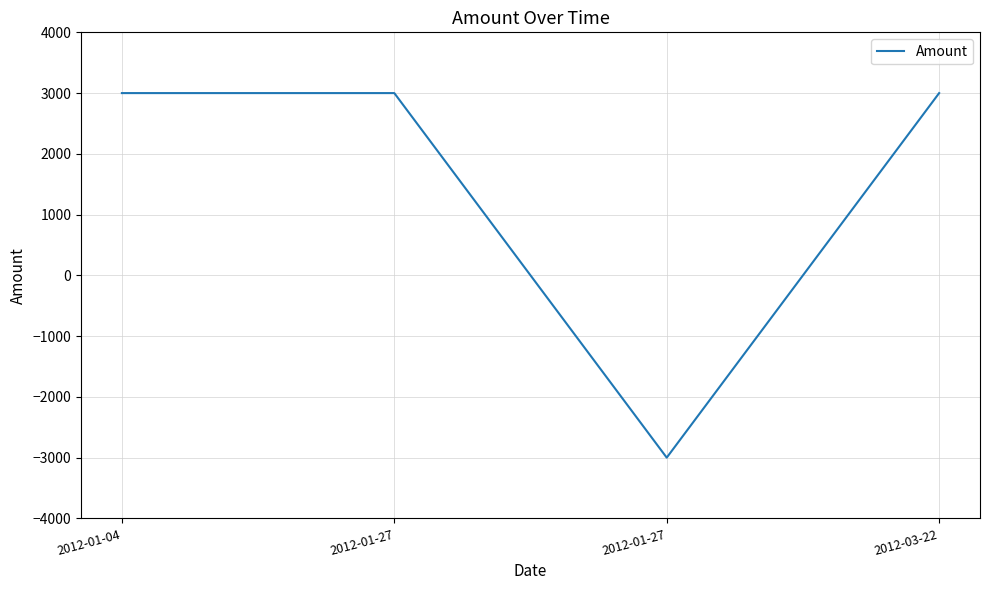

The chart shows a value of -4901 at 2012-01-27. True or false?

False